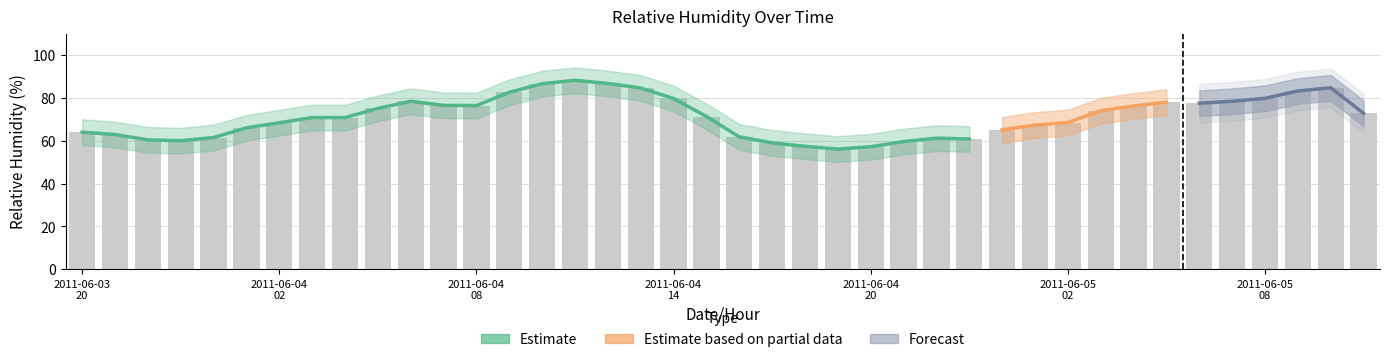

Is the value of relative_humidity_lower at 2011-06-04T08 greater than the value of relative_humidity at 2011-06-05T07?

No